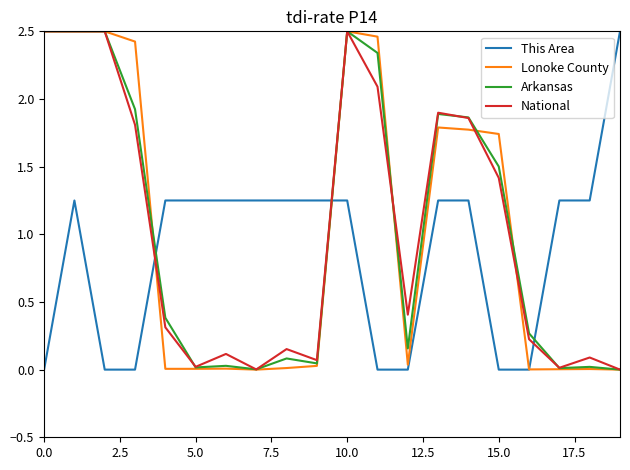

How many intersections are there between This Area and Arkansas?

3